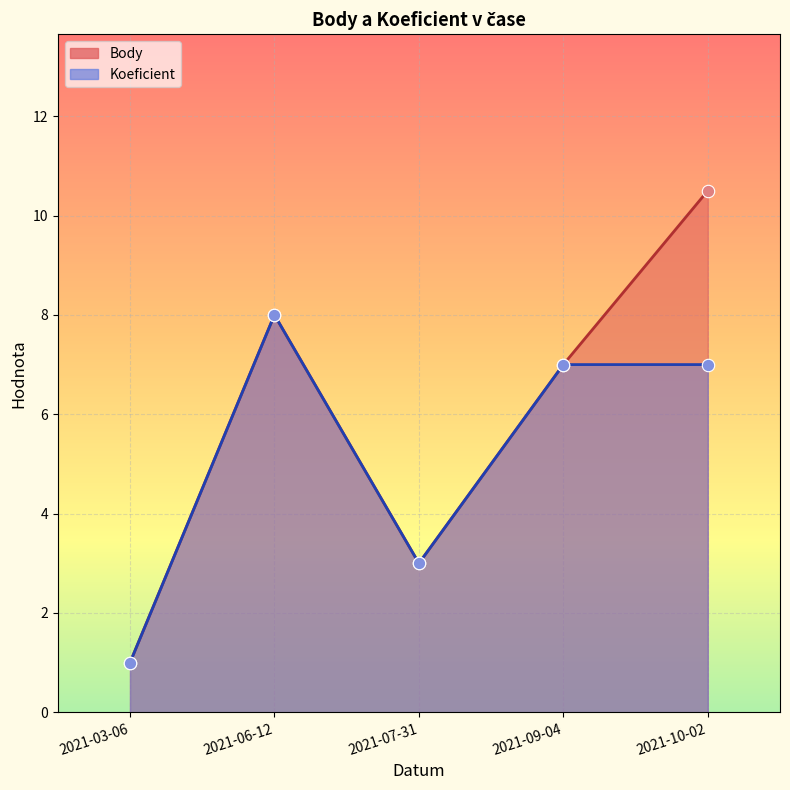

At how many categories does at least one series exceed 5?

3